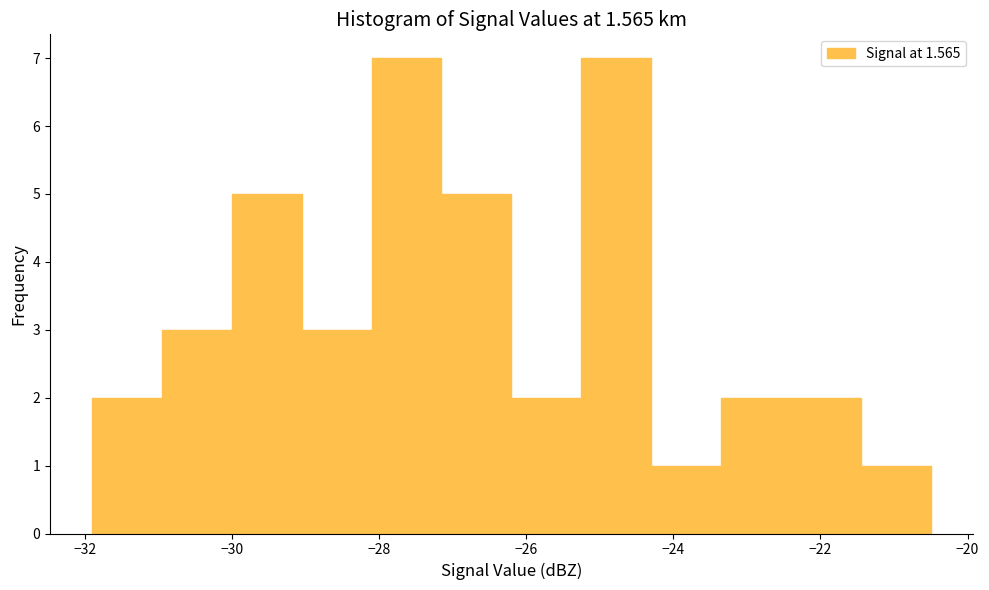

Reading left to right, transcribe this chart: for each bar, give the range it covers on the x-axis and its height. Neither the bar edges nor the heights are printed on the chart, so give them approximately, as read against the axes.

-31.90 to -30.95: 2
-30.95 to -30.00: 3
-30.00 to -29.05: 5
-29.05 to -28.10: 3
-28.10 to -27.15: 7
-27.15 to -26.20: 5
-26.20 to -25.25: 2
-25.25 to -24.30: 7
-24.30 to -23.35: 1
-23.35 to -22.40: 2
-22.40 to -21.45: 2
-21.45 to -20.50: 1